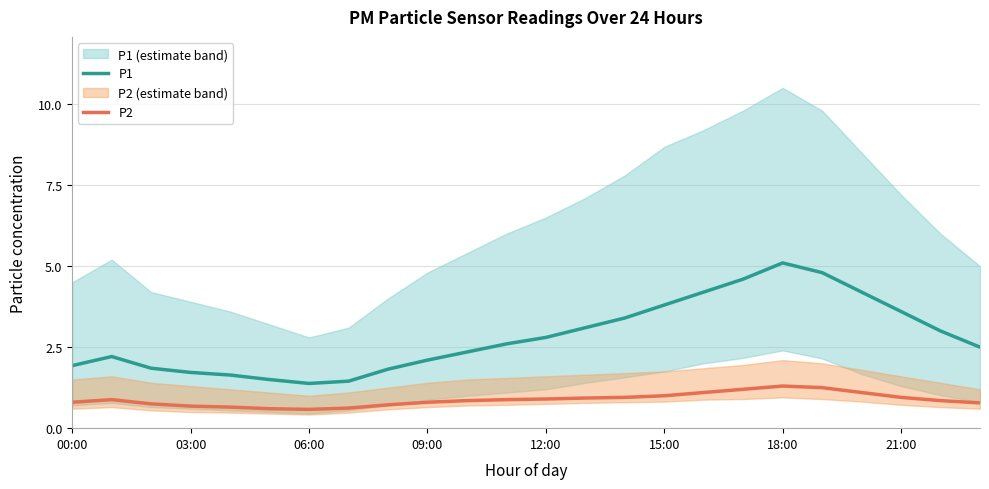

Reading right to left, list all the values displayed in this chart.

P1: 2.5	3.0	3.6	4.2	4.8	5.1	4.6	4.2	3.8	3.4	3.1	2.8	2.6	2.4	2.1	1.8	1.4	1.4	1.5	1.6	1.7	1.9	2.2	1.9
P2: 0.8	0.8	0.9	1.1	1.2	1.3	1.2	1.1	1.0	0.9	0.9	0.9	0.9	0.8	0.8	0.7	0.6	0.6	0.6	0.7	0.7	0.8	0.9	0.8